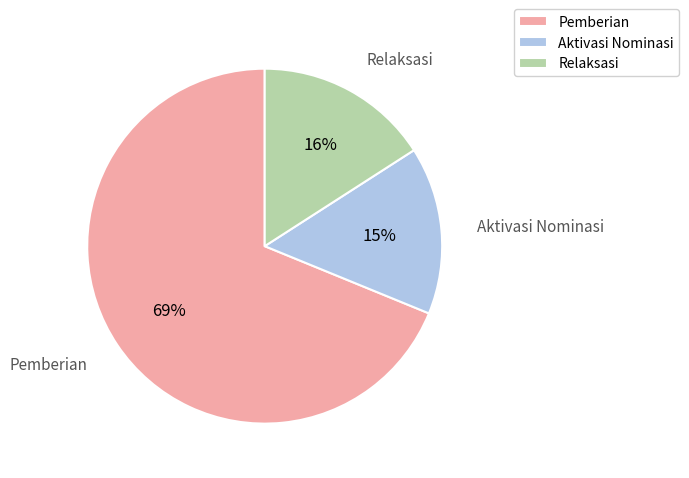

Between Pemberian and Aktivasi Nominasi, which is larger?

Pemberian